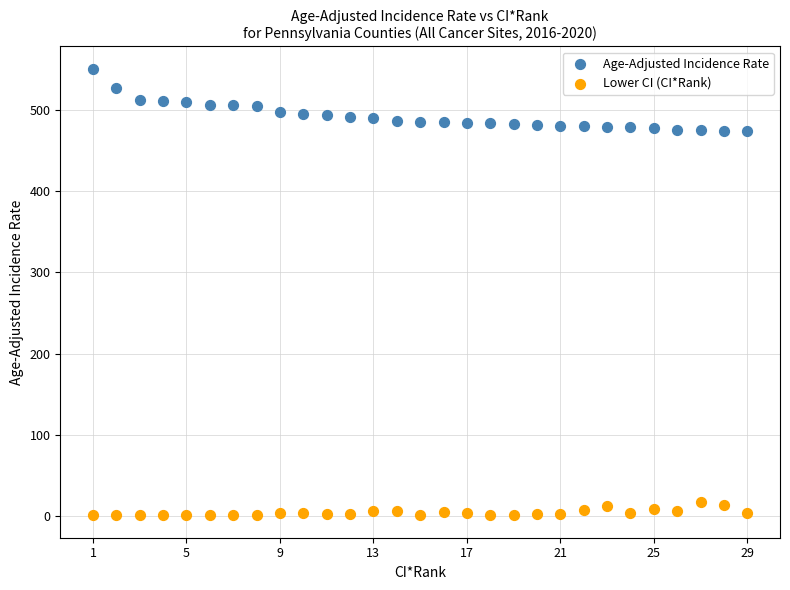

Which series reaches the maximum Y coordinate?

Age-Adjusted Incidence Rate